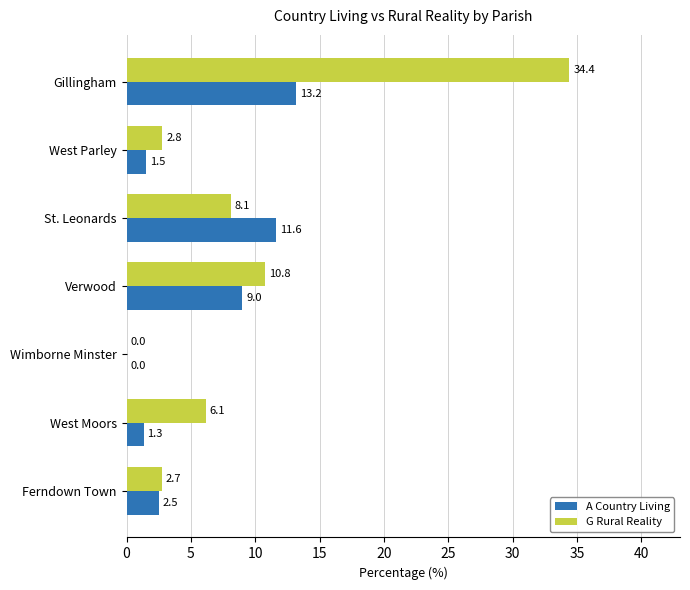

What is the sum of the A Country Living values at Ferndown Town and Gillingham?

15.7